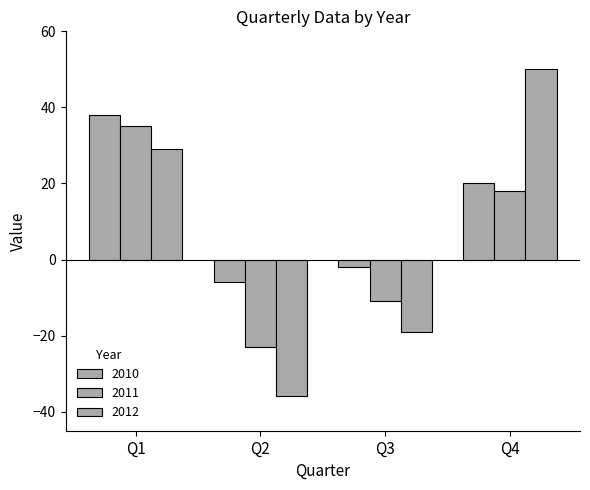

True or false: 2010 has a value of -2 at Q3.

True